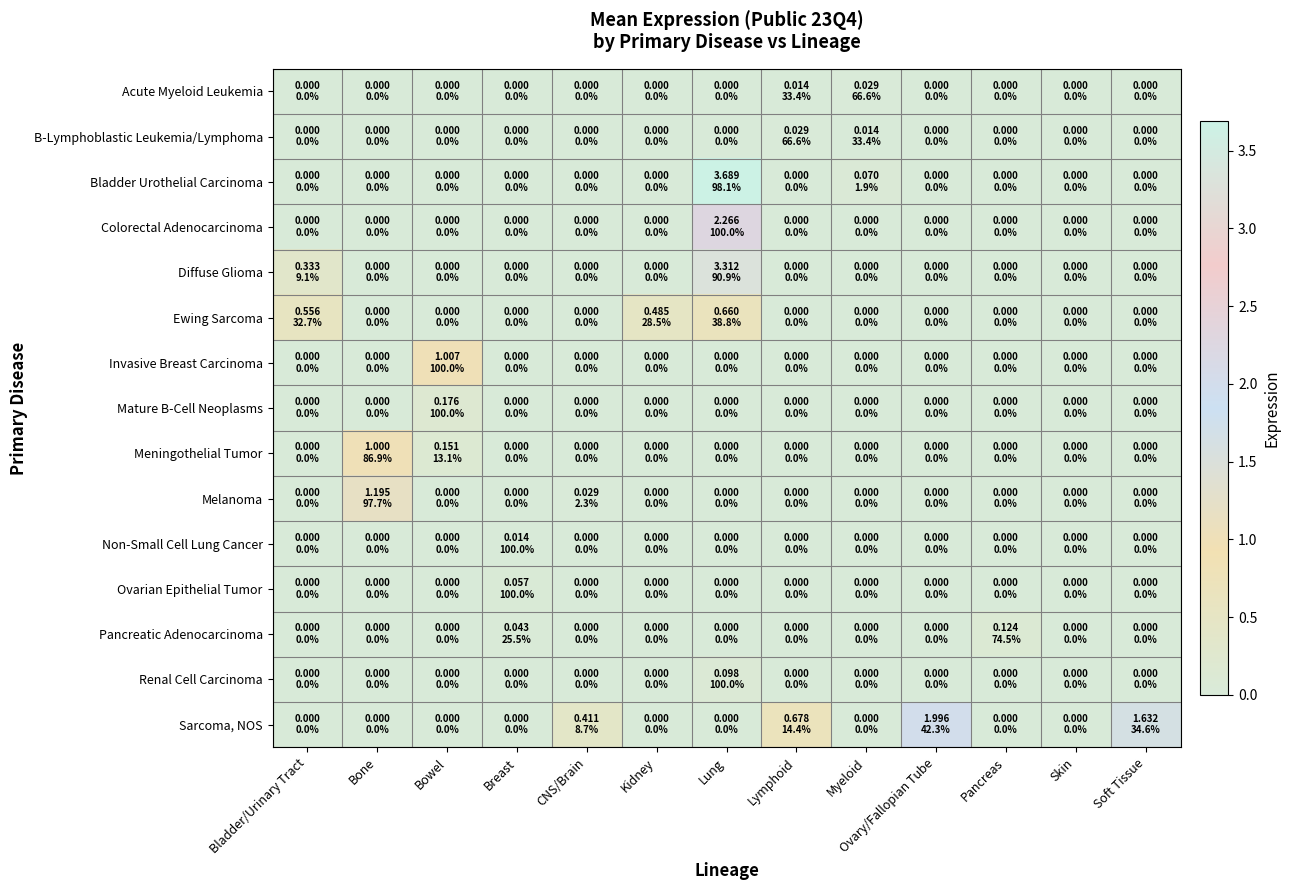

Count the number of categories in the chart.

13